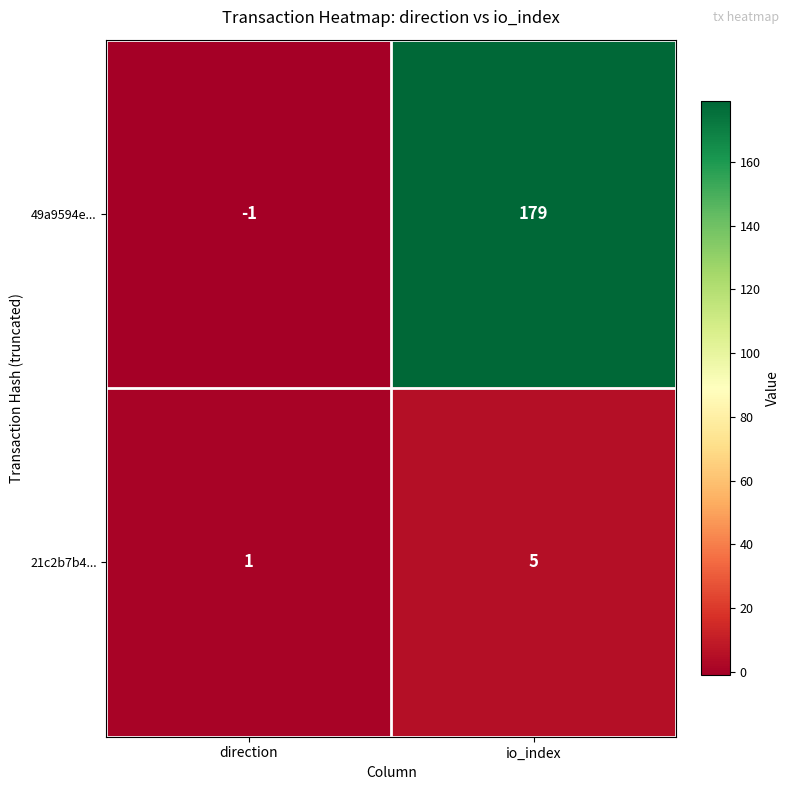

Which category has the lowest value in the 21c2b7b4... series?

direction